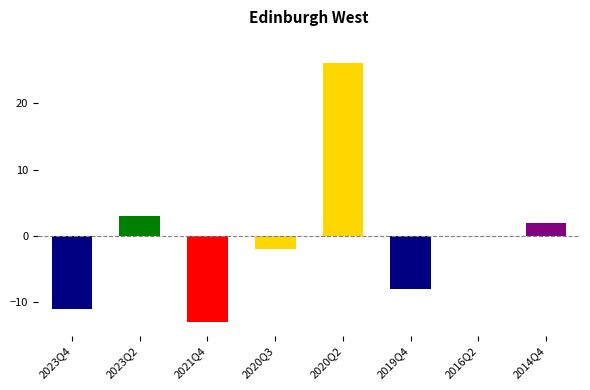

What is the sum of all values?

-3